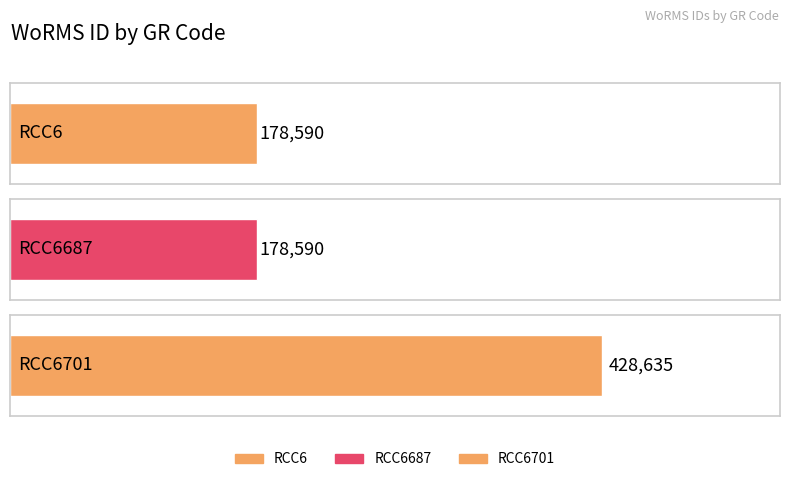

Rank the categories by value from lowest to highest.

RCC6, RCC6687, RCC6701